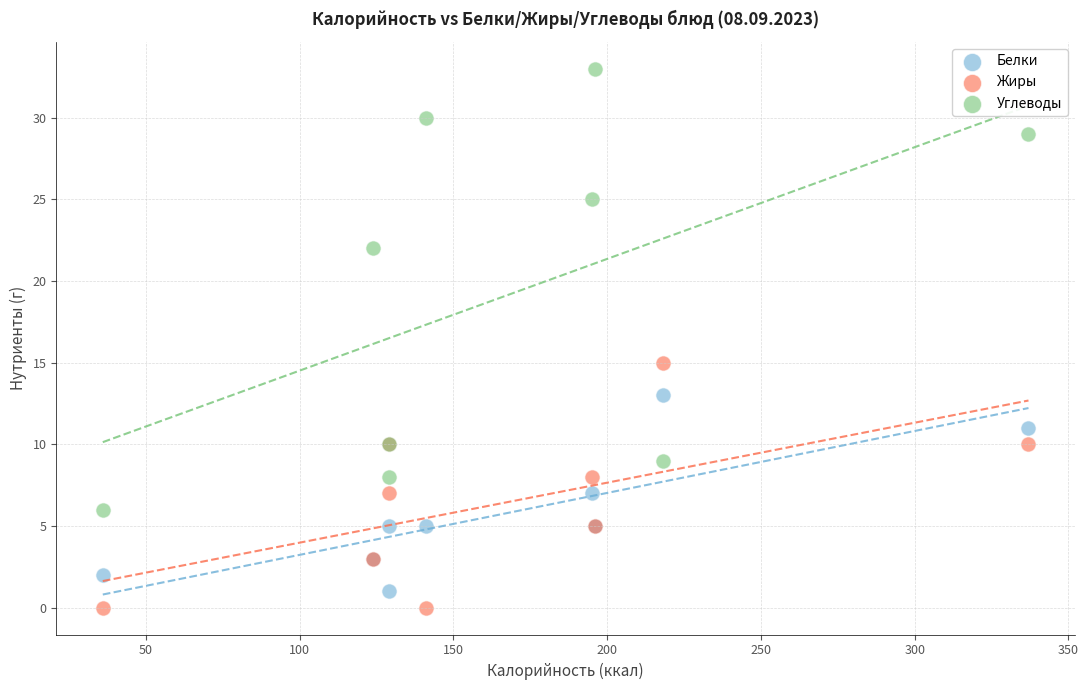

Which series reaches the maximum Y coordinate?

Углеводы